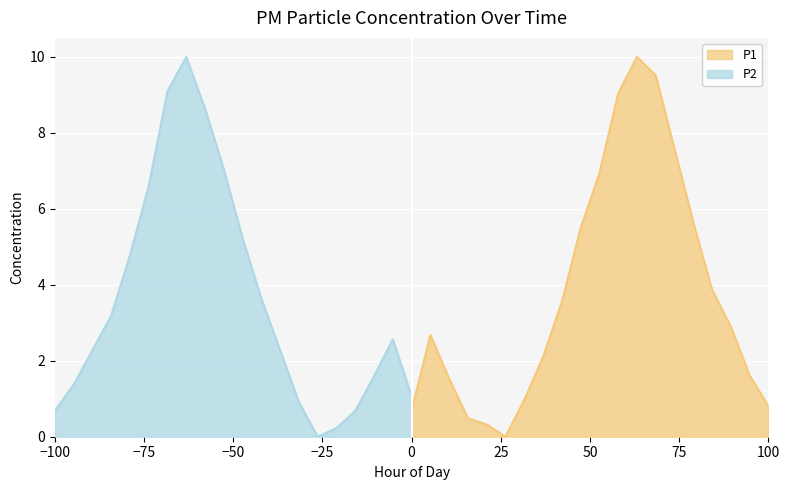

At how many categories does at least one series exceed 7?

5